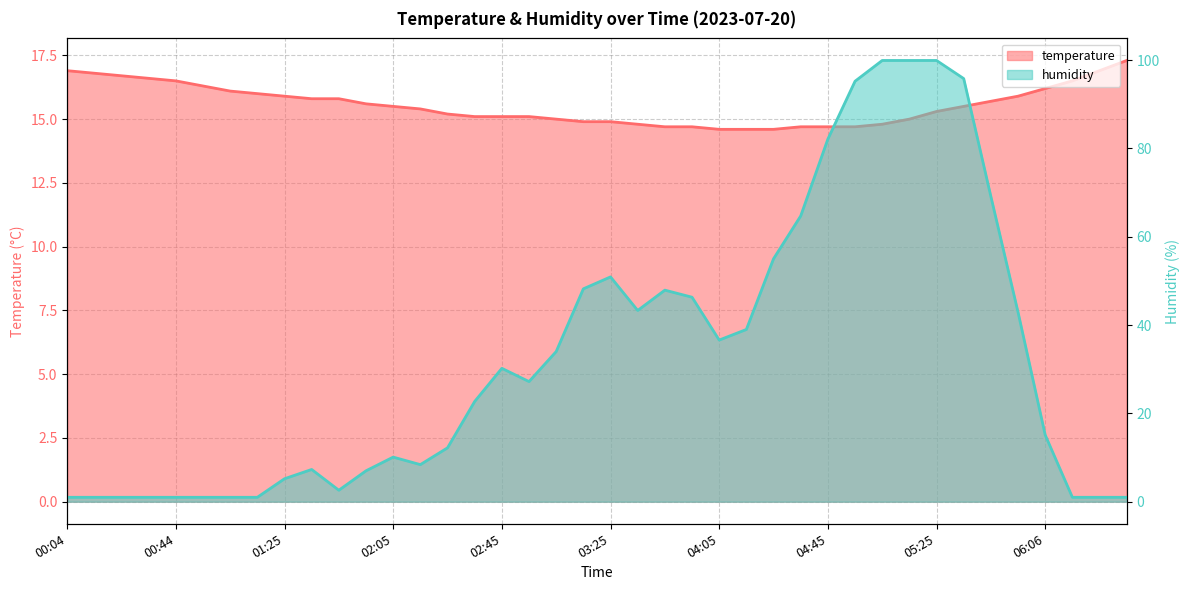

What value does the temperature series have at 01:55?

15.6